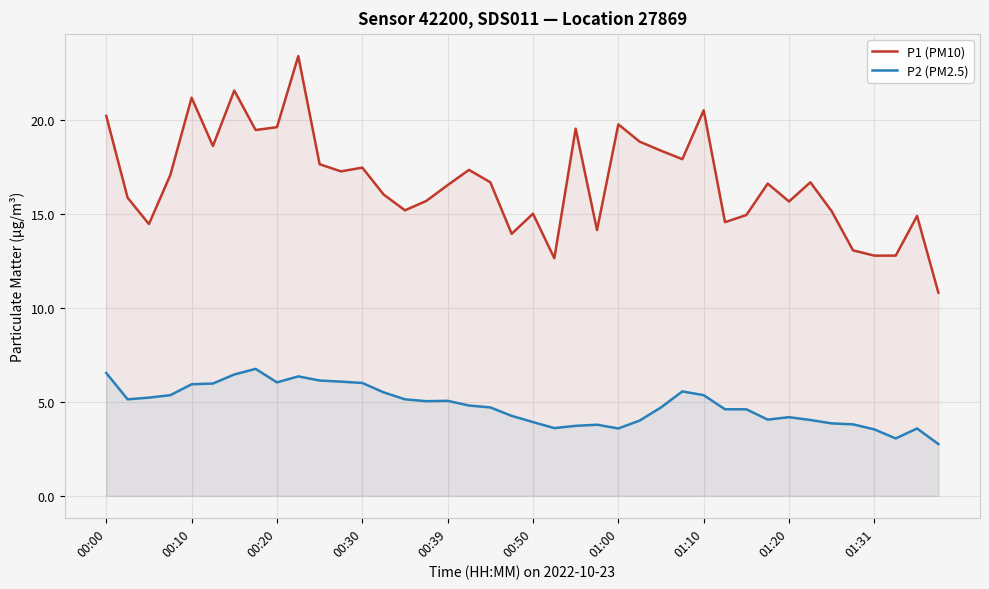

What is the difference between the highest and lowest values at 21?

9.0